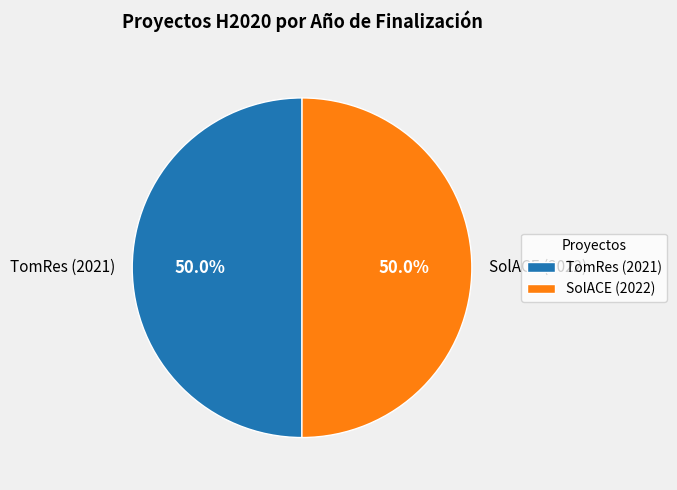

To the nearest percent, what portion does TomRes (2021) represent?

50%